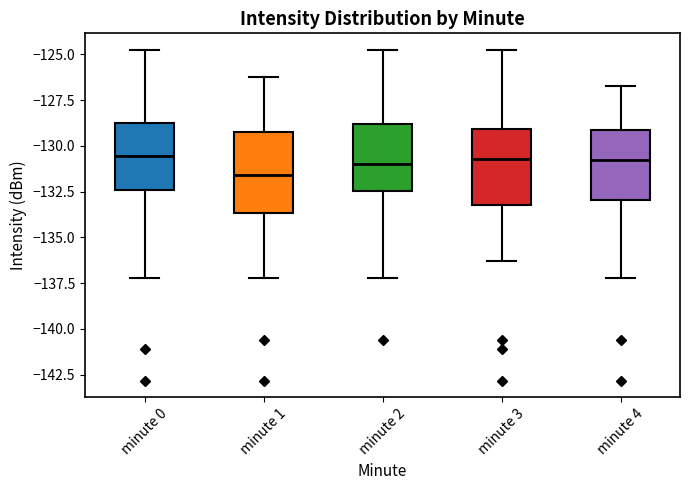

Which box's median line is the lowest?

minute 1